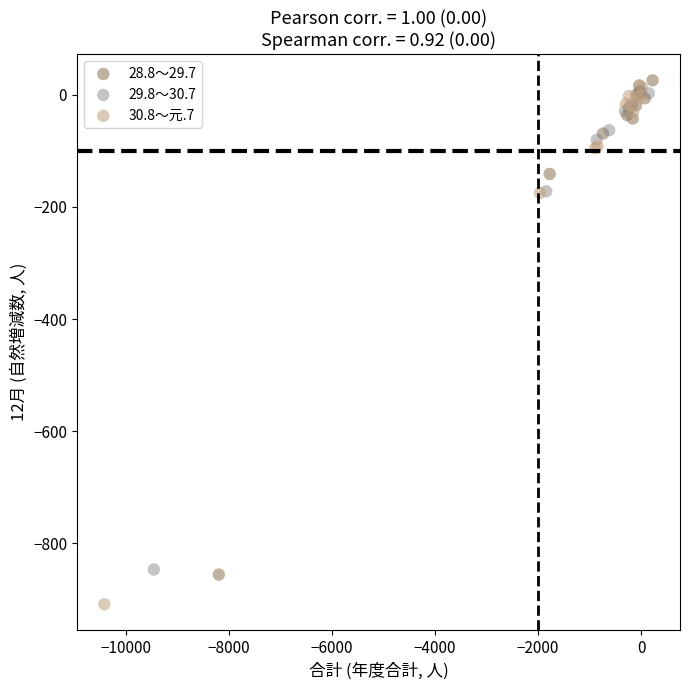

Which series contains the lowest Y value?

30.8～元.7